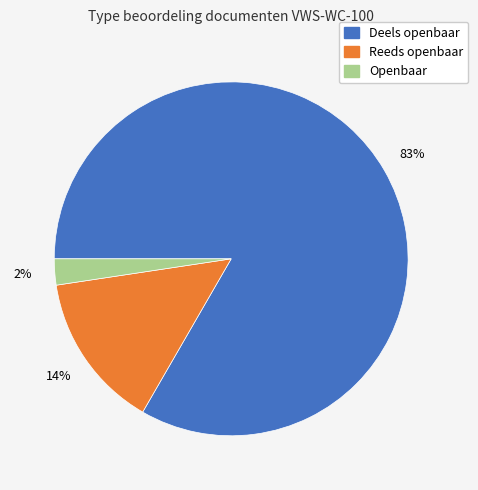

What is the largest slice in the pie chart?

Deels openbaar